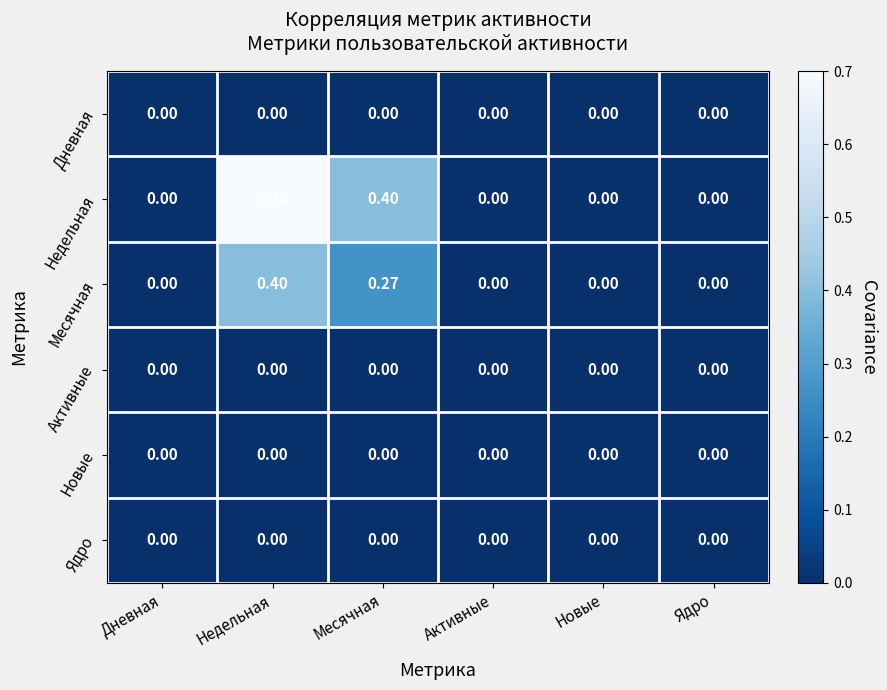

Which series has the largest range (max minus min)?

Недельная